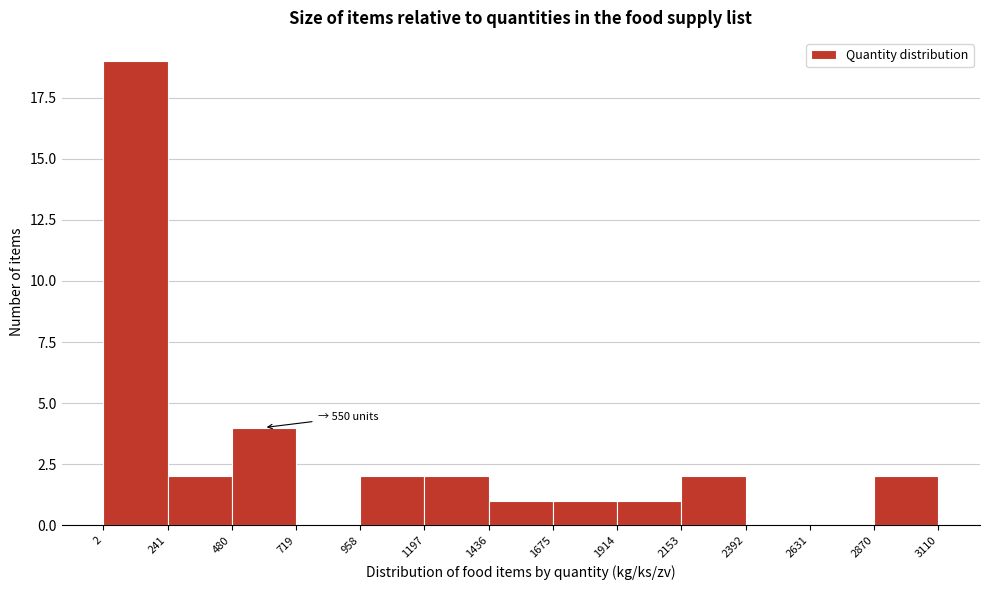

Which range on the x-axis has the tallest bar?

2 to 241